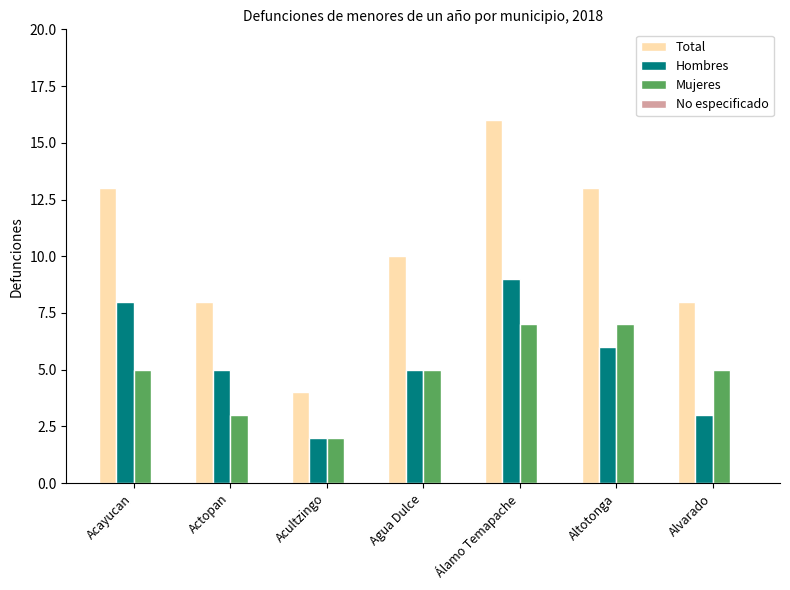

Which series has the widest spread of values?

Total